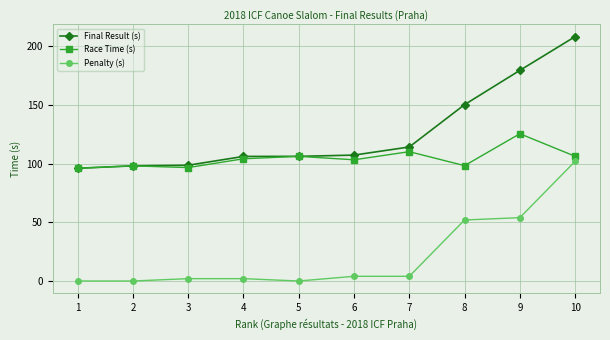

What is the total value across all series at 1?

192.2